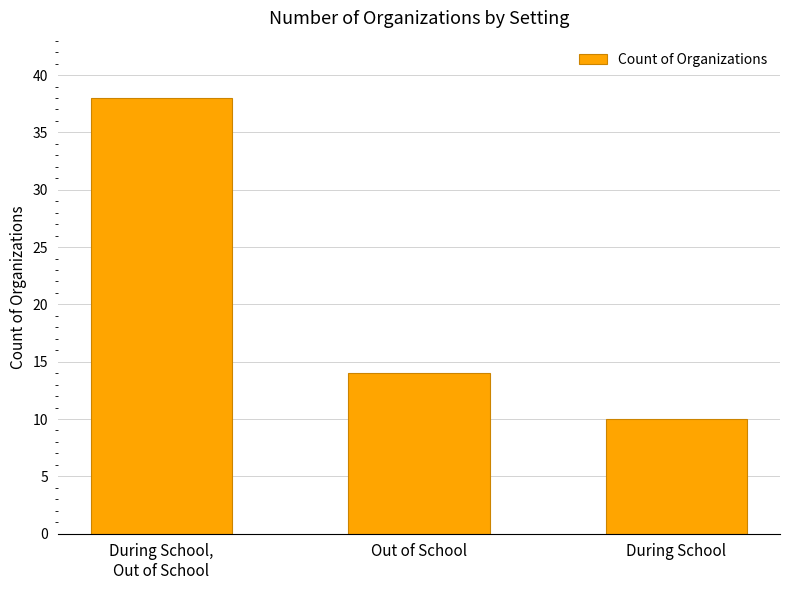

At which category does the chart reach its minimum across all series?

During School